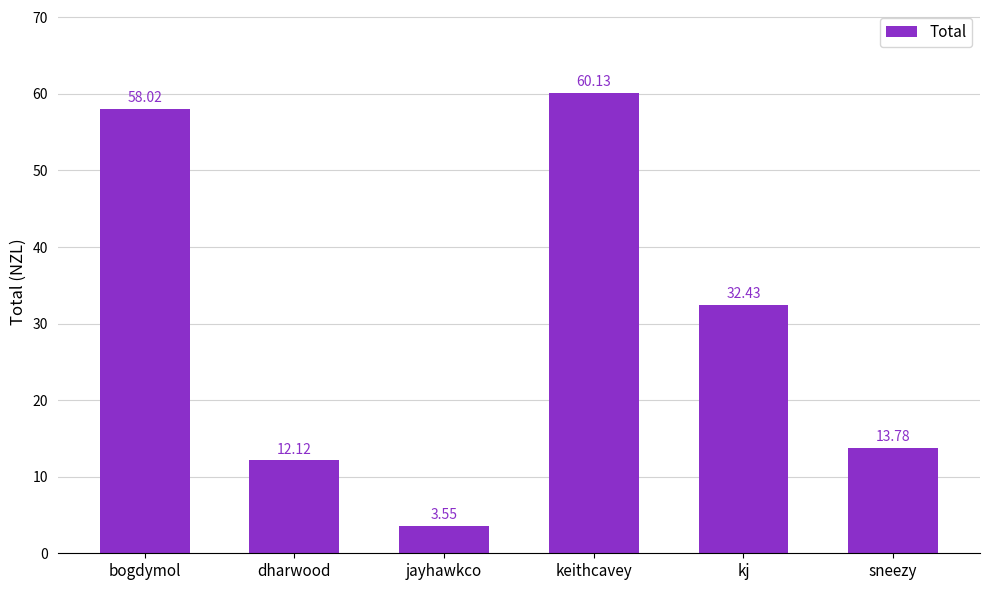

What is the average value?

30.0